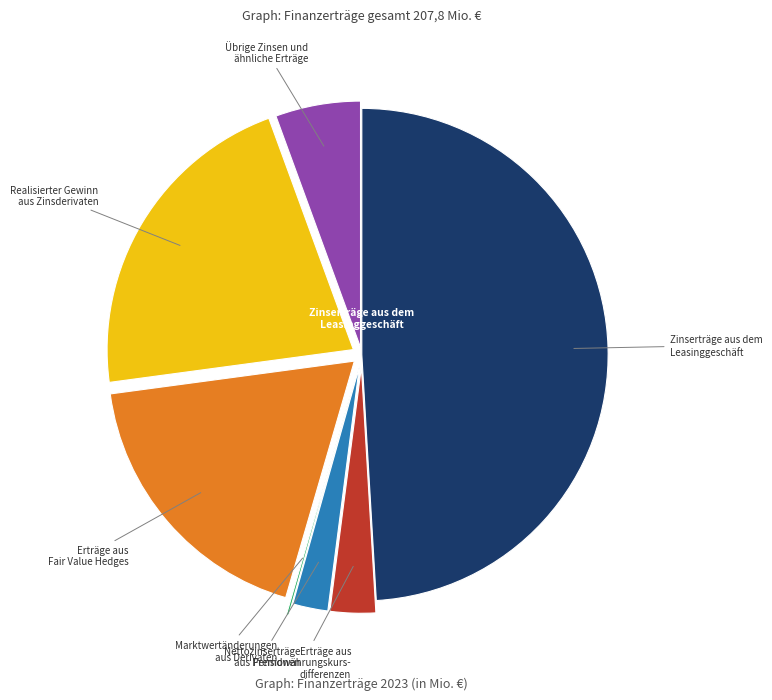

Does any single category account for the majority?

No